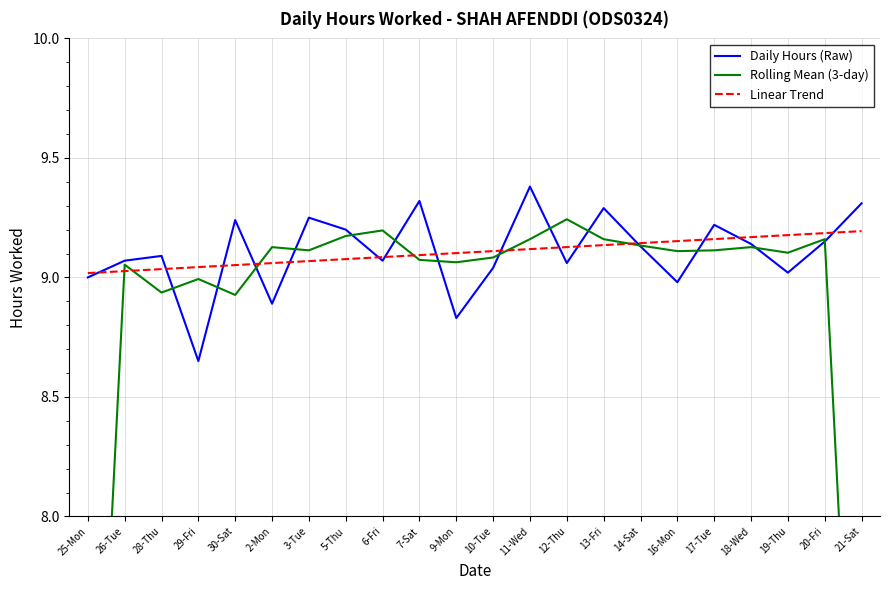

After their last crossing, which series has the higher values: Daily Hours (Raw) or Linear Trend?

Daily Hours (Raw)